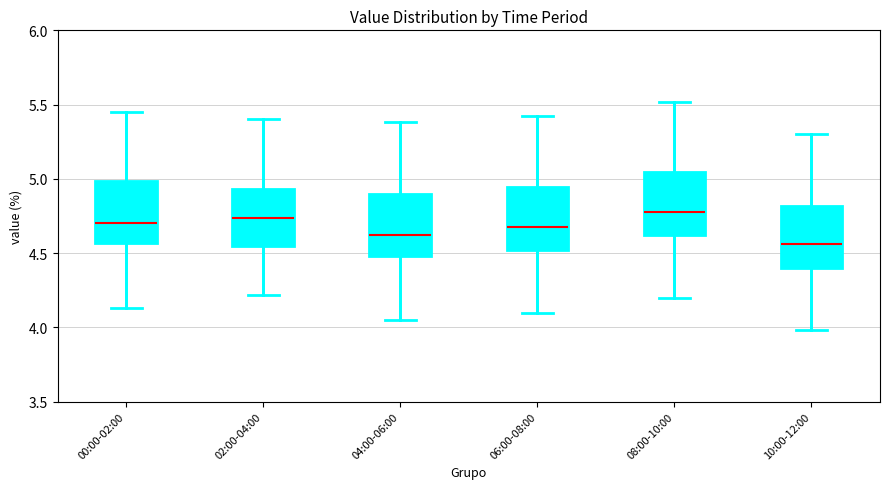

Reading left to right, transcribe this box plot: for each box, give where its median line is, the range the box spans, and where its two whiskers end, as read against the y-axis. The values are not printed on the chart, so give them approximately, as read against the axis.

00:00-02:00: median 4.70, box 4.55 to 5.00, whiskers 4.15 to 5.45
02:00-04:00: median 4.75, box 4.55 to 4.95, whiskers 4.20 to 5.40
04:00-06:00: median 4.60, box 4.50 to 4.90, whiskers 4.05 to 5.40
06:00-08:00: median 4.70, box 4.50 to 4.95, whiskers 4.10 to 5.40
08:00-10:00: median 4.80, box 4.60 to 5.05, whiskers 4.20 to 5.50
10:00-12:00: median 4.55, box 4.40 to 4.80, whiskers 4.00 to 5.30